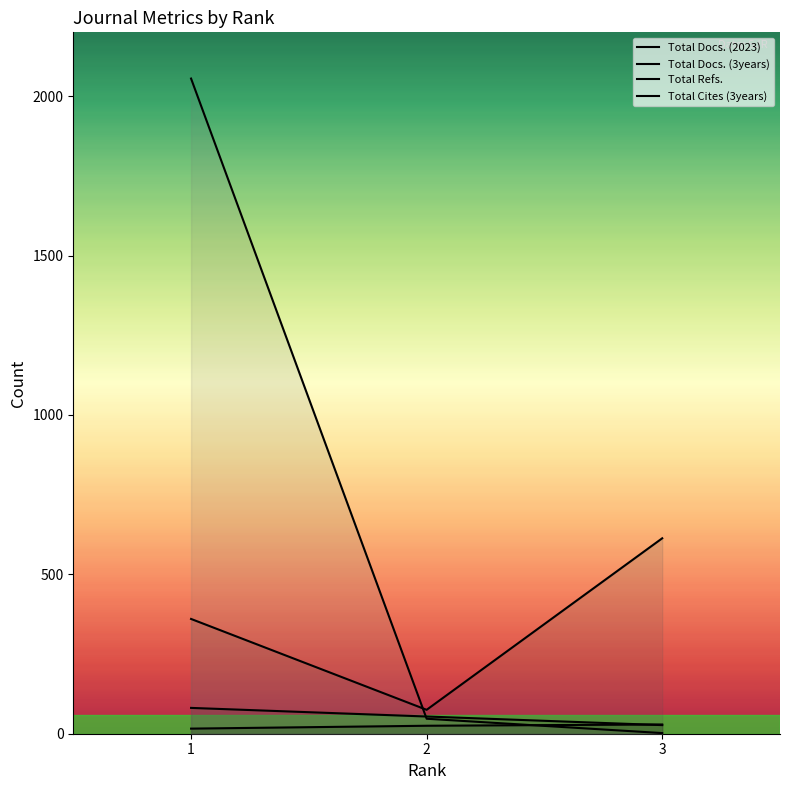

The Total Docs. (3years) series shows 27 at 2. True or false?

False